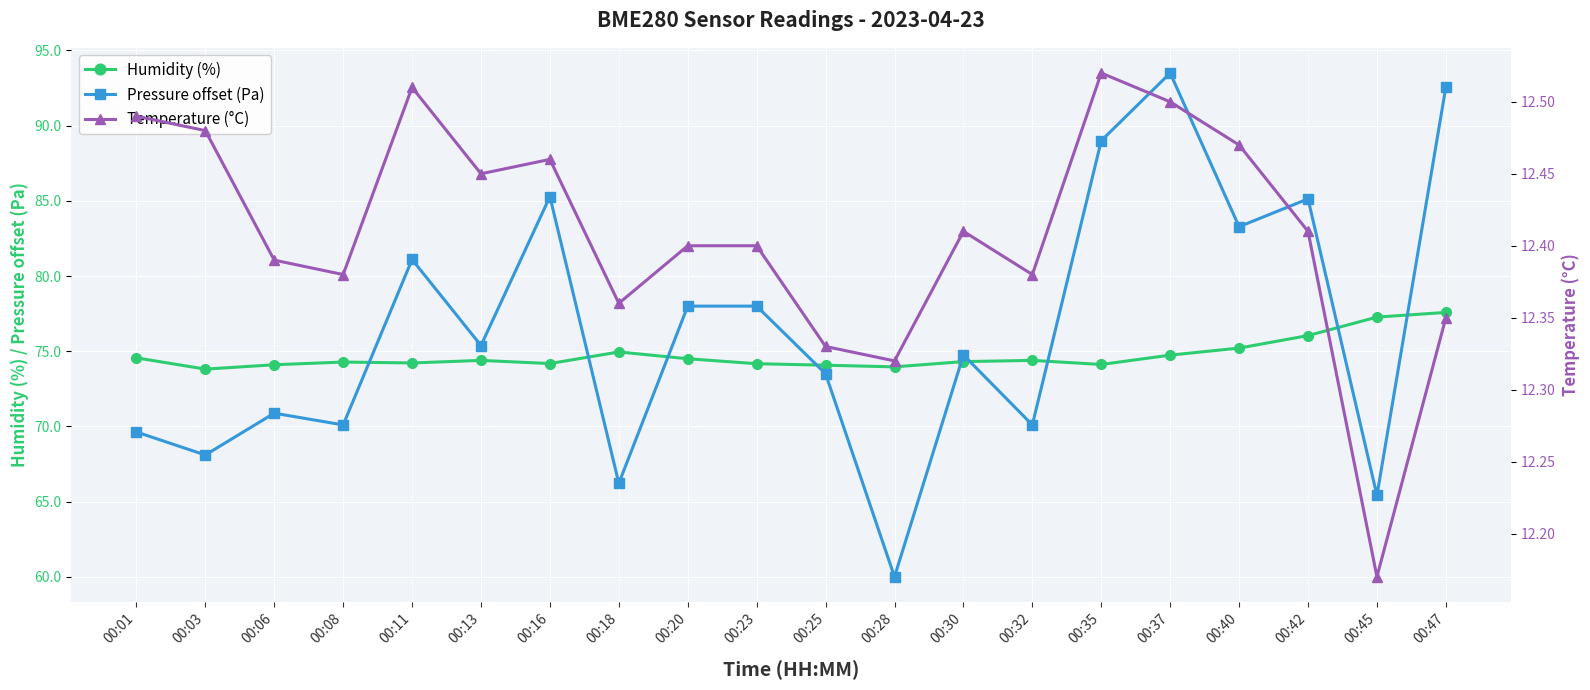

True or false: Humidity (%) and Temperature (°C) intersect in this chart.

False